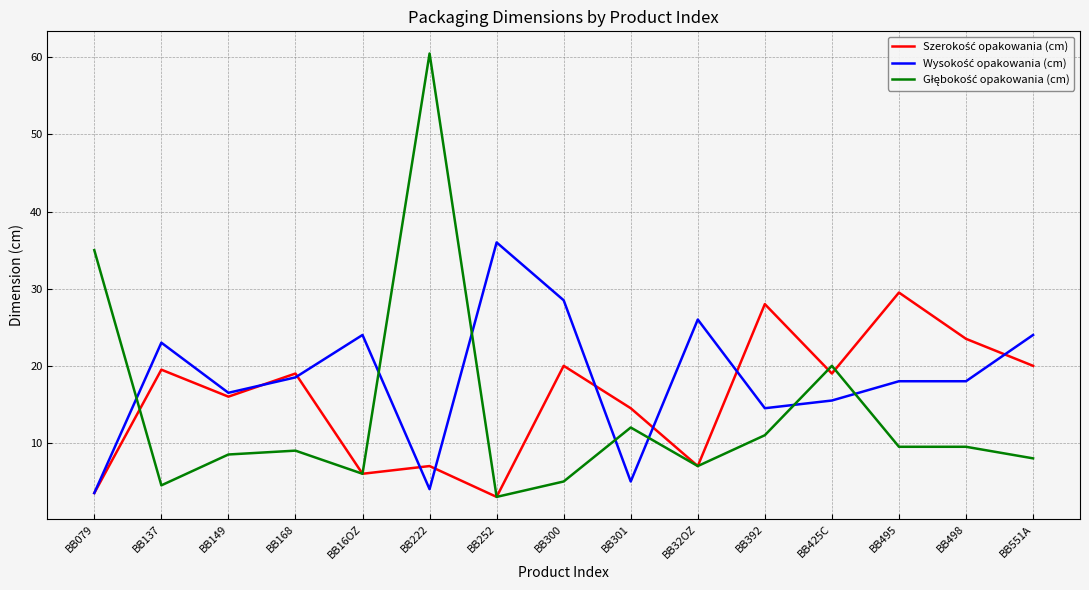

What position from the right is BB32OZ?

6